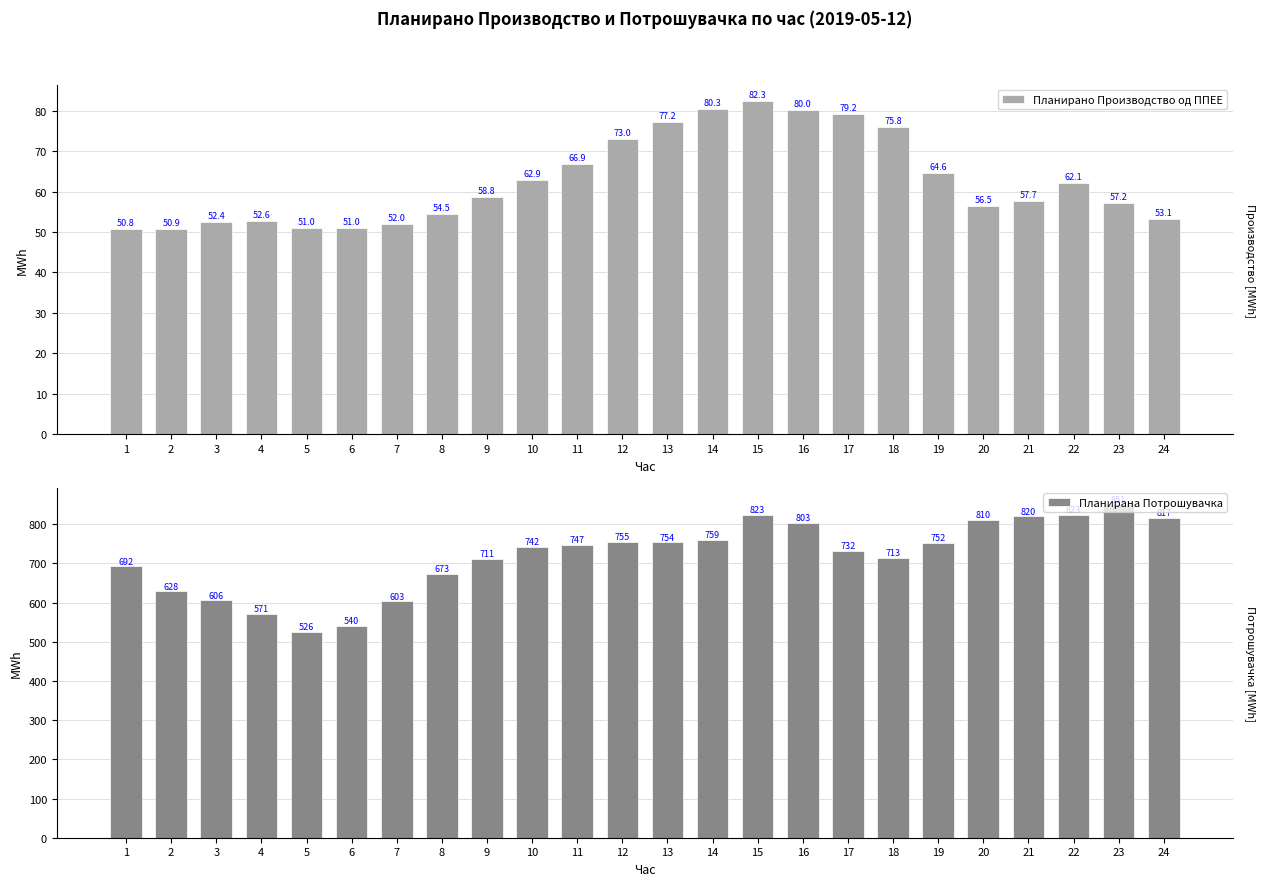

What is the difference between the Планирано Производство од ППЕЕ values at 4 and 17?

26.5